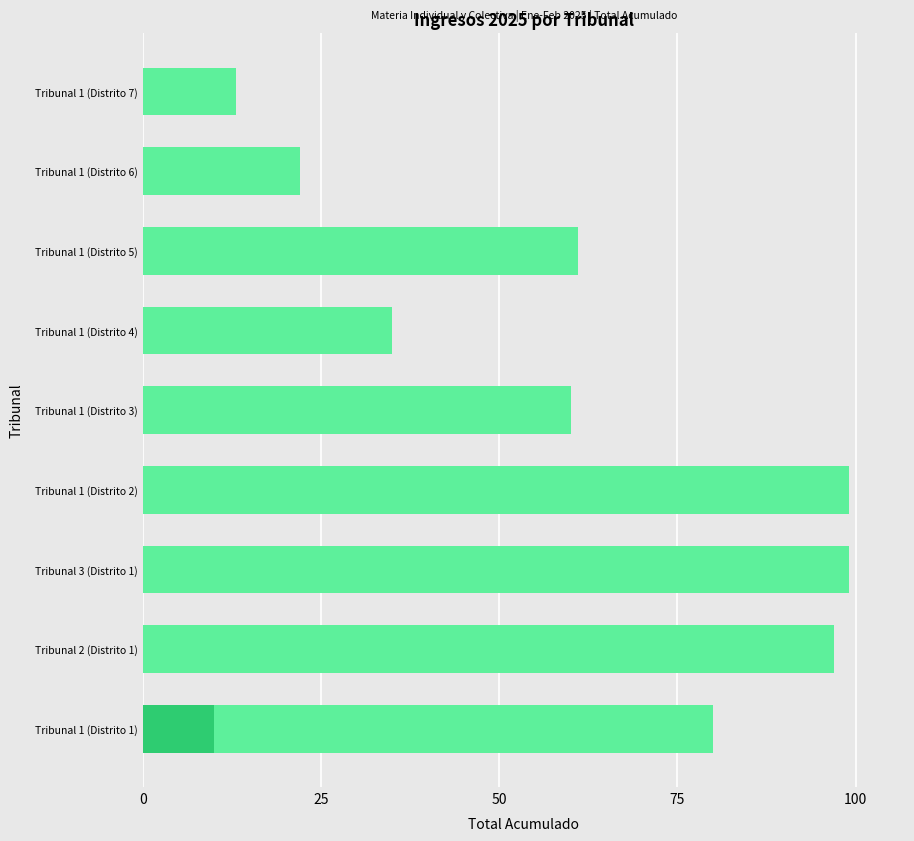

What are all the series names shown in the legend?

Total Acumulado, Colectiva